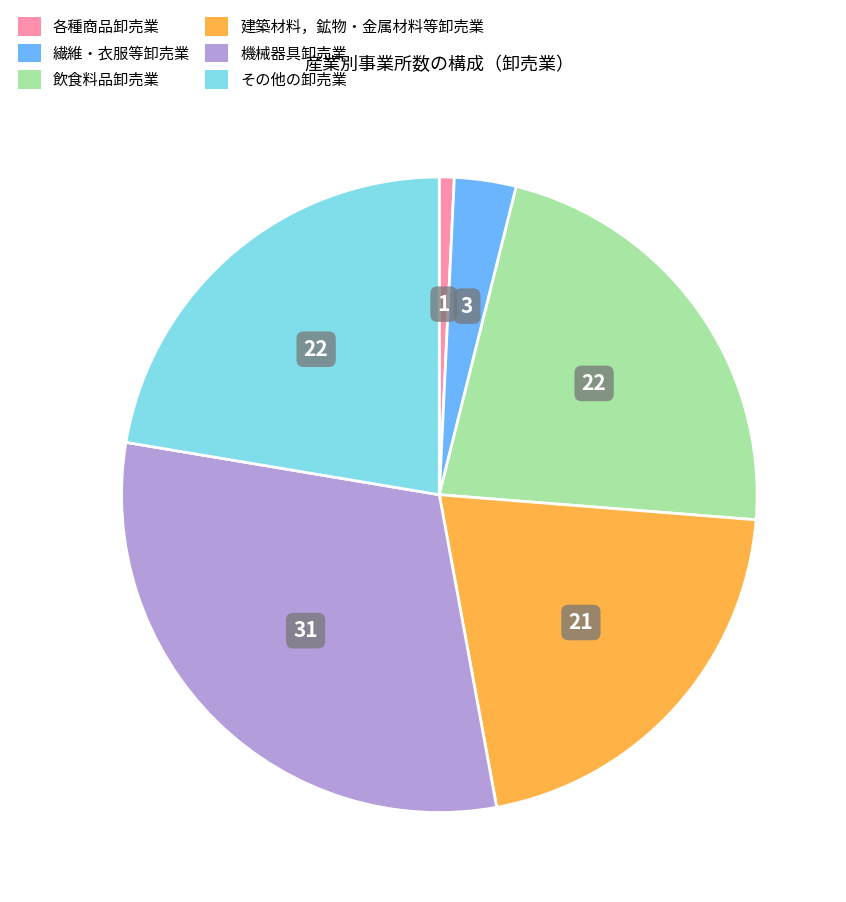

Is there any slice that represents more than half of the pie?

No